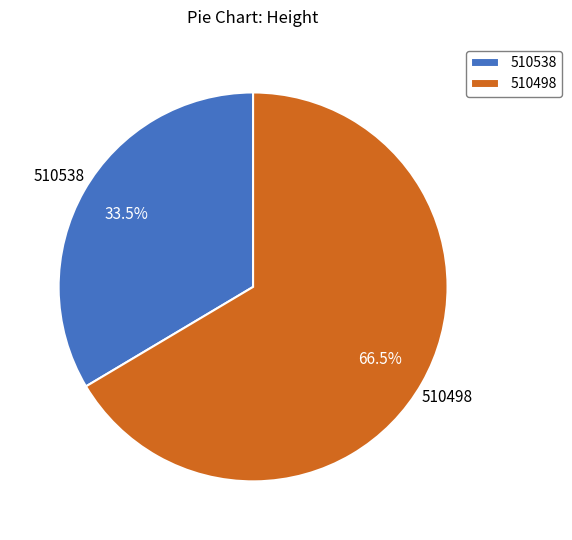

What is the total percentage of 510498 and 510538?

100.0%